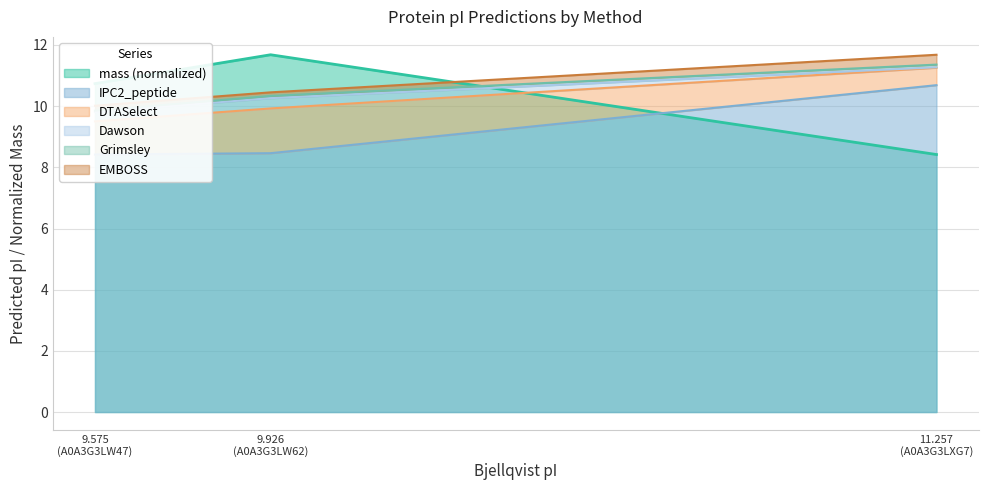

What is the difference between the maximum and minimum values in the Dawson series?

1.5